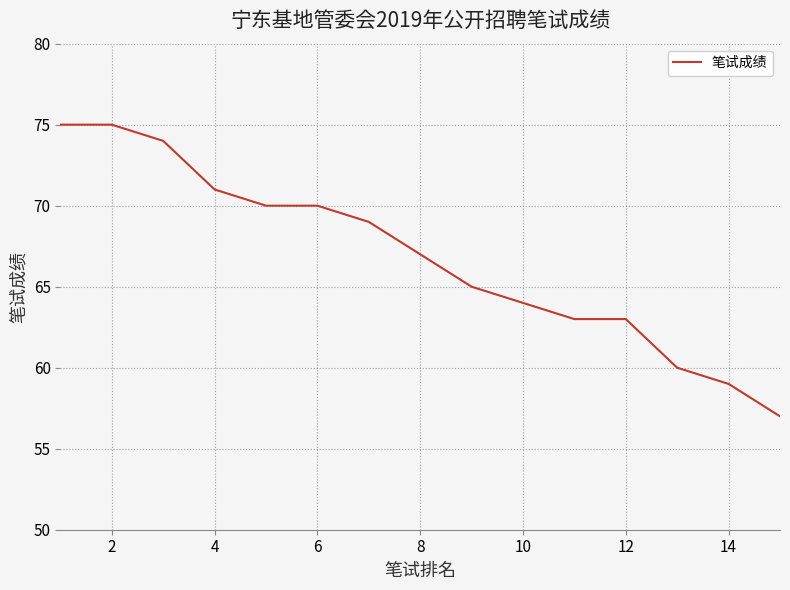

What is the smallest value displayed?

57